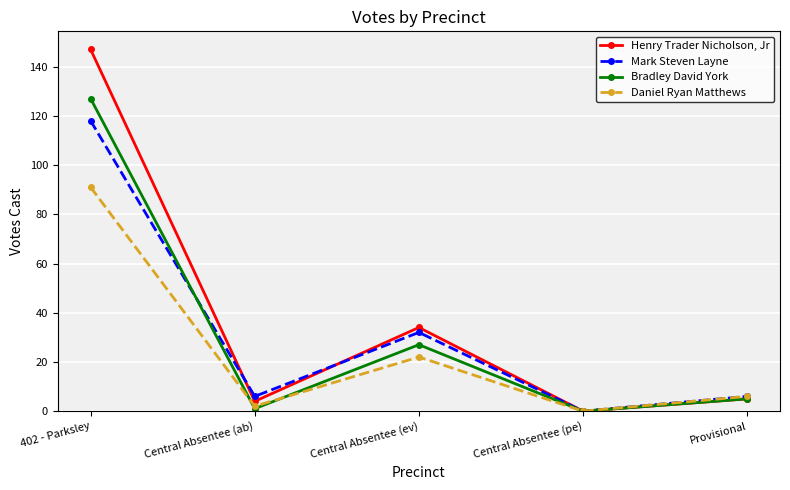

Where does the Mark Steven Layne series first go above 6?

402 - Parksley